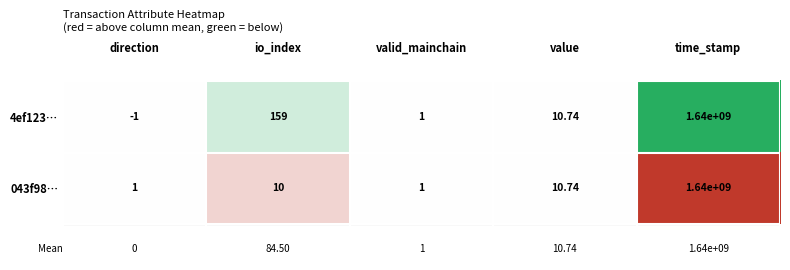

Between direction and io_index, which series saw the biggest shift?

4ef123…